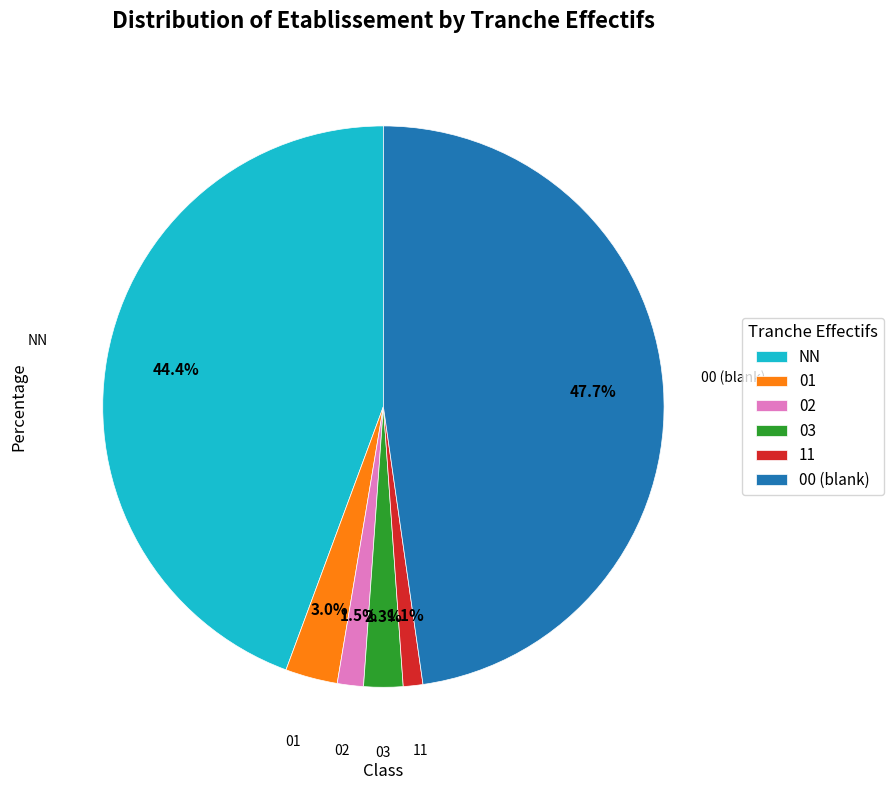

Which has a higher value, 03 or 00 (blank)?

00 (blank)